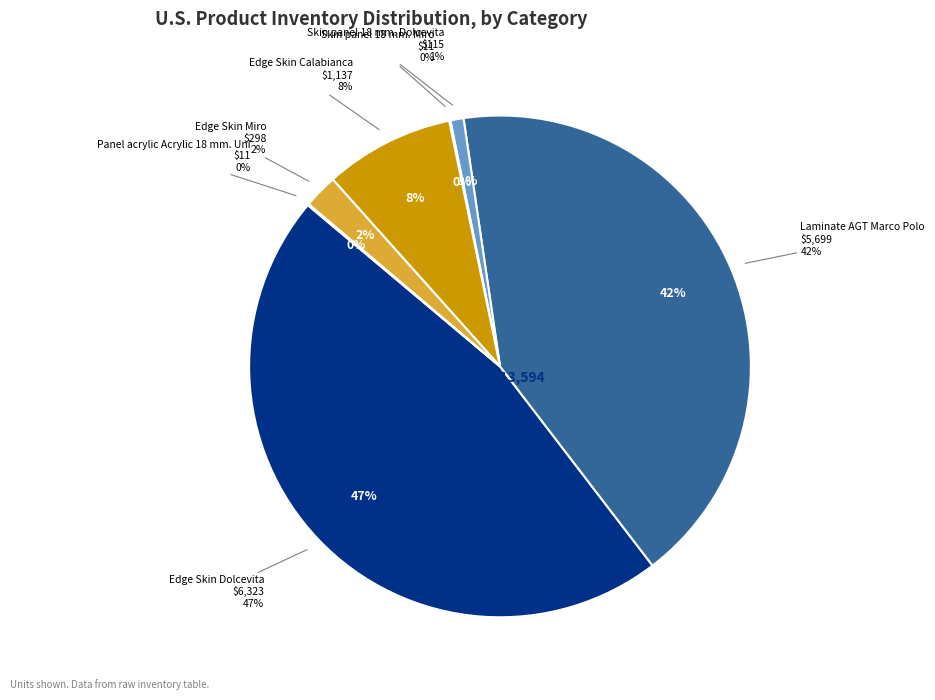

Between Skin panel 18 mm. Dolcevita and Edge Skin Dolcevita, which is larger?

Edge Skin Dolcevita